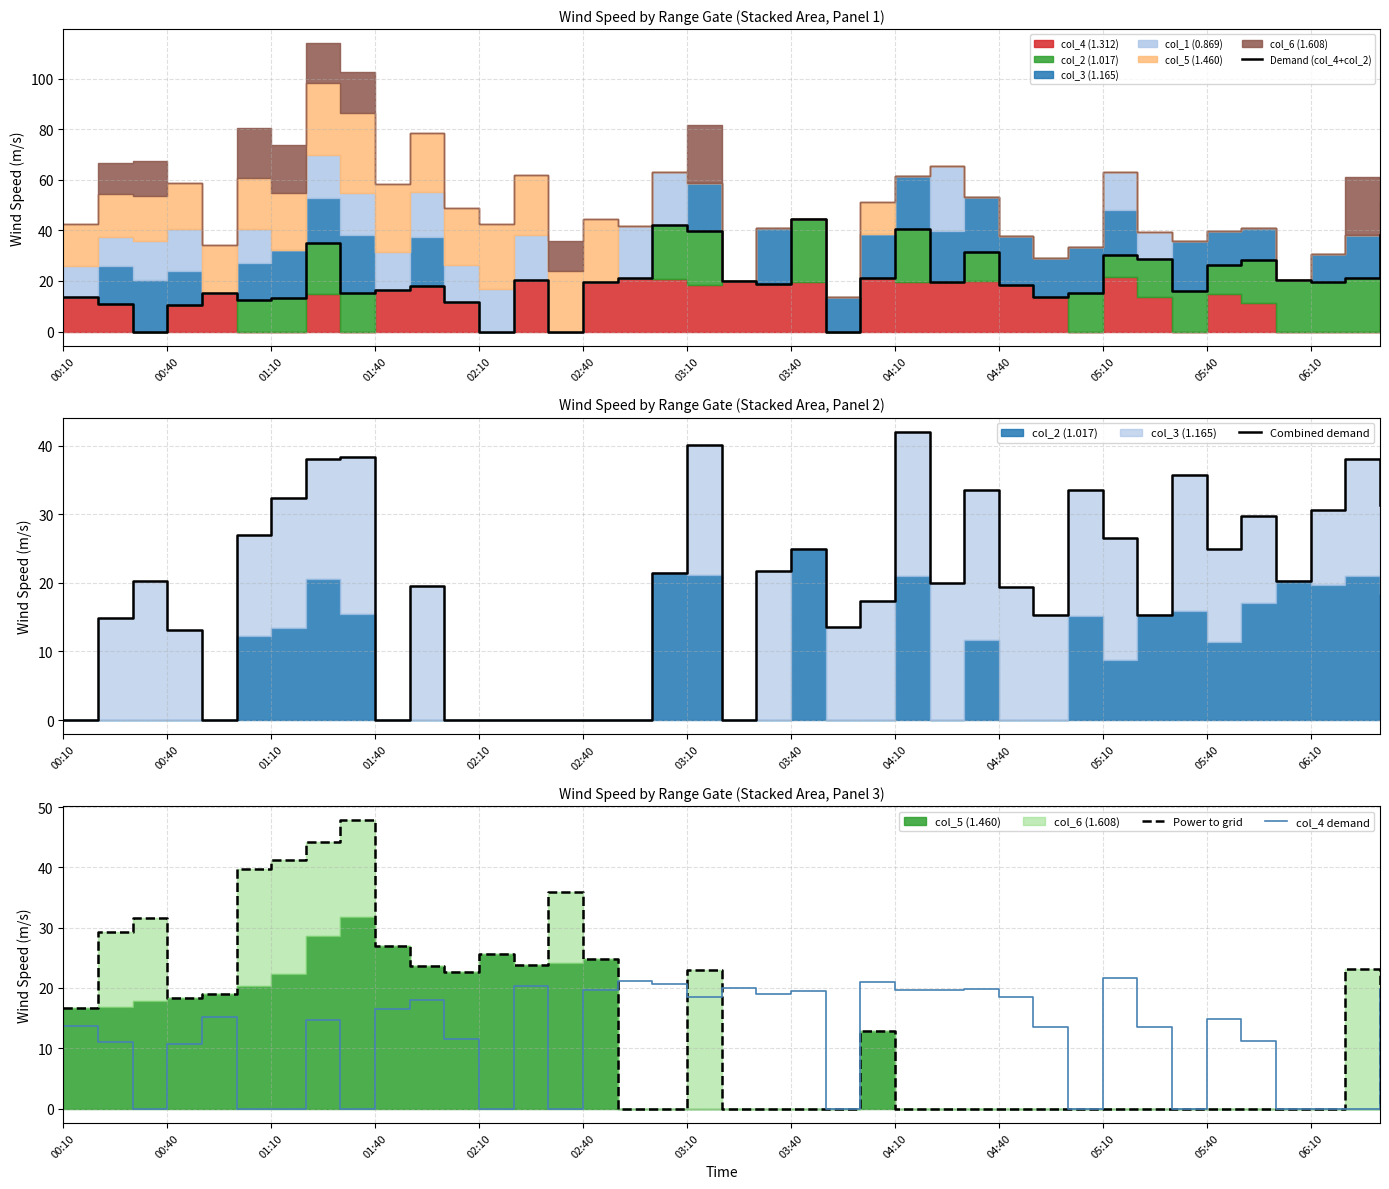

The value of Demand (col_4+col_2) at 22 is 0.0. True or false?

True